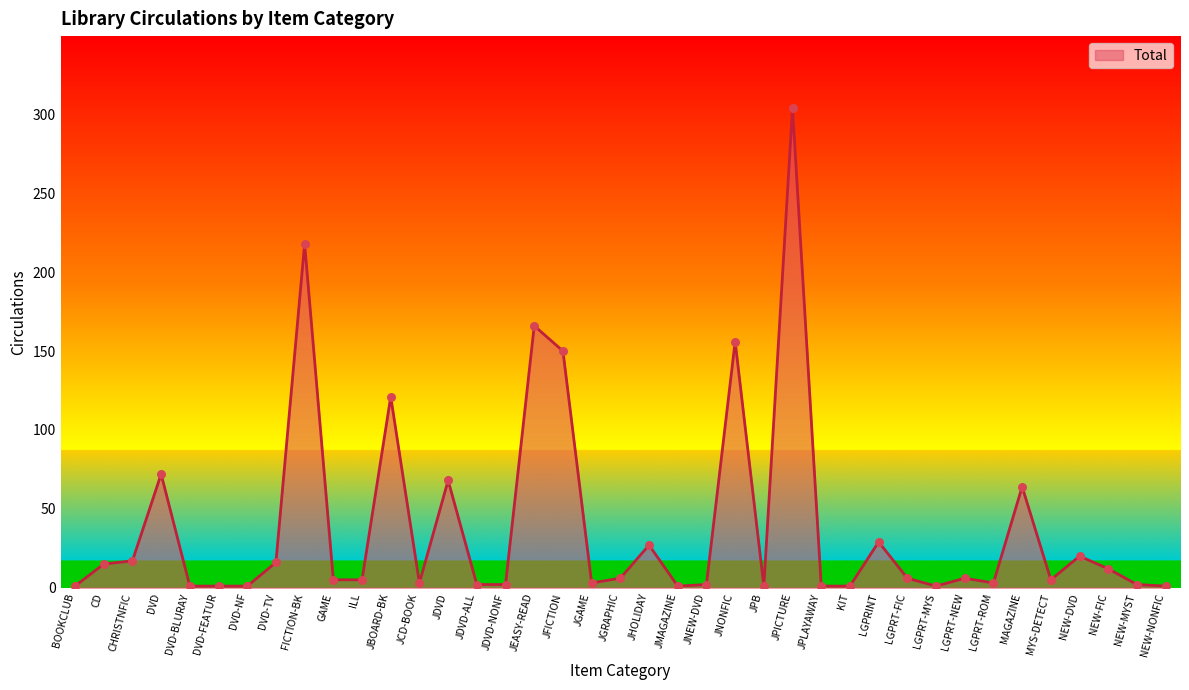

What is the ratio of the value at JFICTION to the value at KIT?

150.0